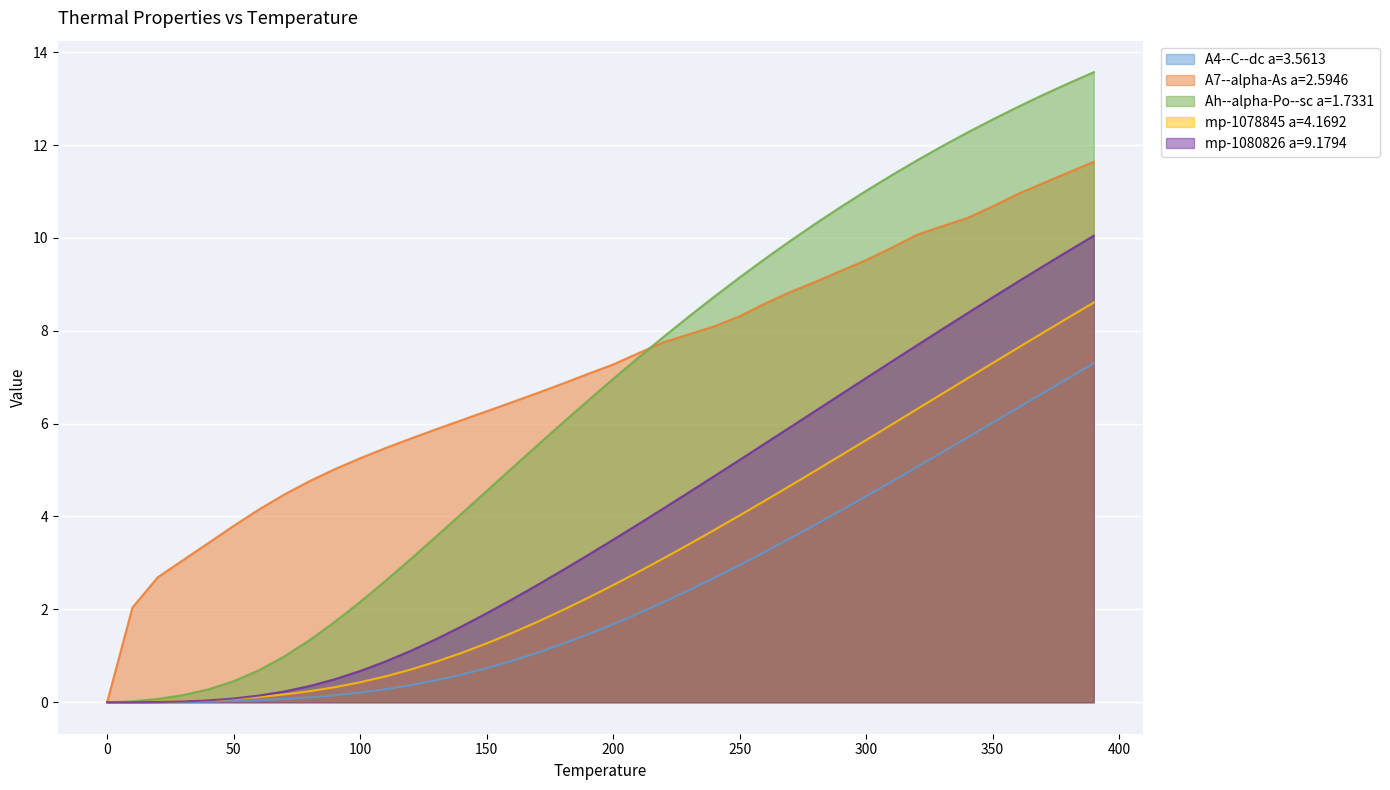

What is the highest value of the Ah--alpha-Po--sc a=1.7331 series?

13.6